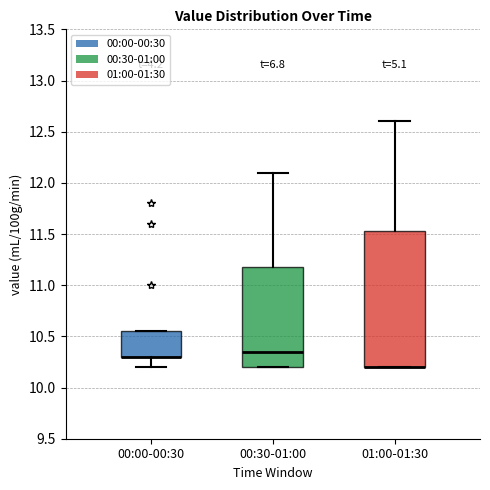

Where is the lower edge of the box for 01:00-01:30 on the y-axis? The values are not printed on the chart, so give them approximately, as read against the axis.

10.20